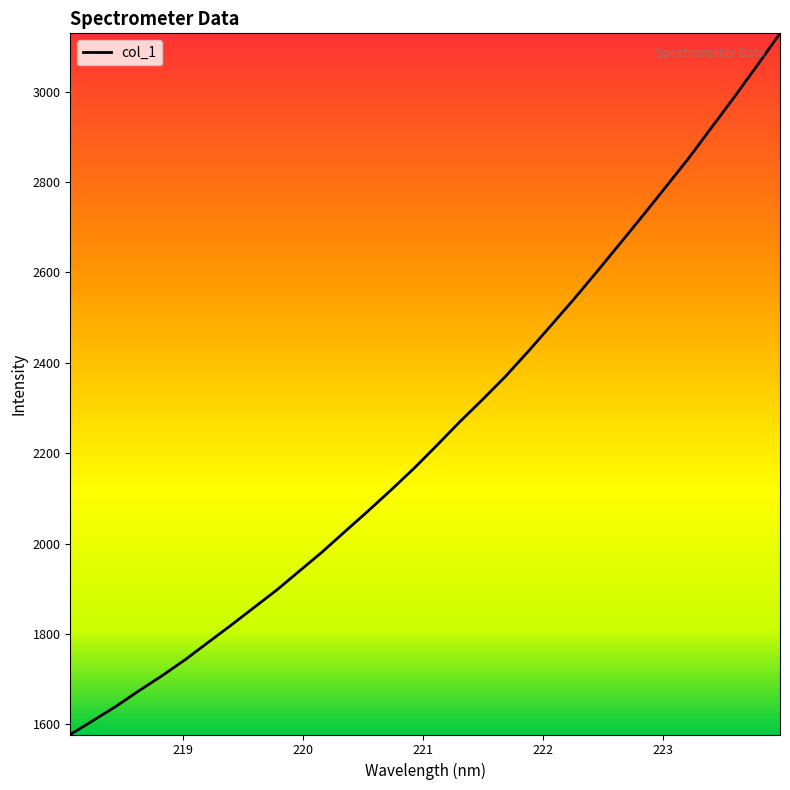

What is the maximum value shown in the chart?

3128.9